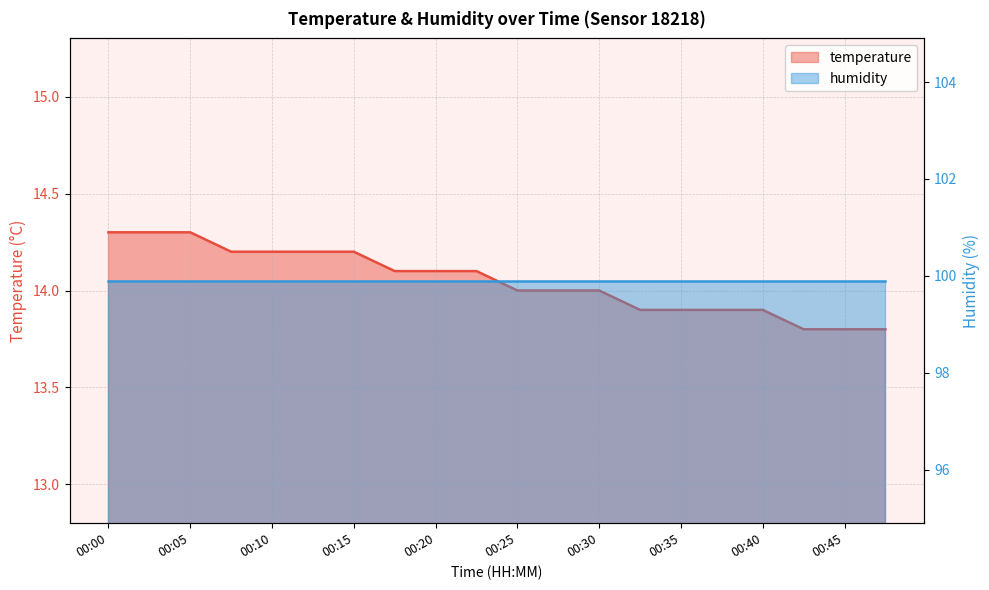

Reading right to left, what are all the values shown in this chart?

00:47=13.8	00:45=13.8	00:42=13.8	00:40=13.9	00:37=13.9	00:35=13.9	00:32=13.9	00:30=14.0	00:27=14.0	00:25=14.0	00:22=14.1	00:20=14.1	00:17=14.1	00:15=14.2	00:12=14.2	00:10=14.2	00:07=14.2	00:05=14.3	00:02=14.3	00:00=14.3